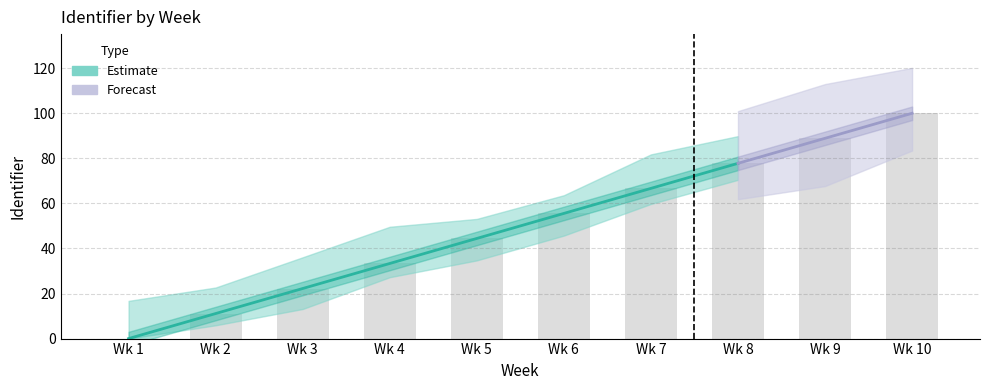

What is the change in value from Wk 5 to Wk 8?

+33.3